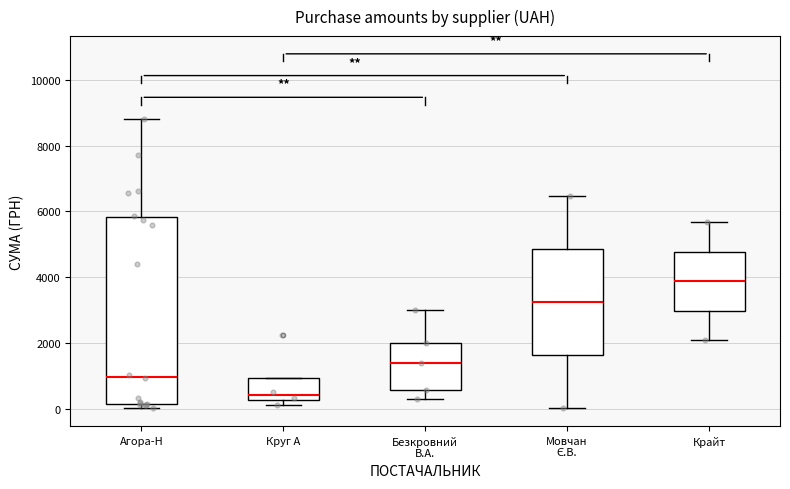

Where does the lower whisker of the box for Мовчан Є.В. end on the y-axis? The values are not printed on the chart, so give them approximately, as read against the axis.

0